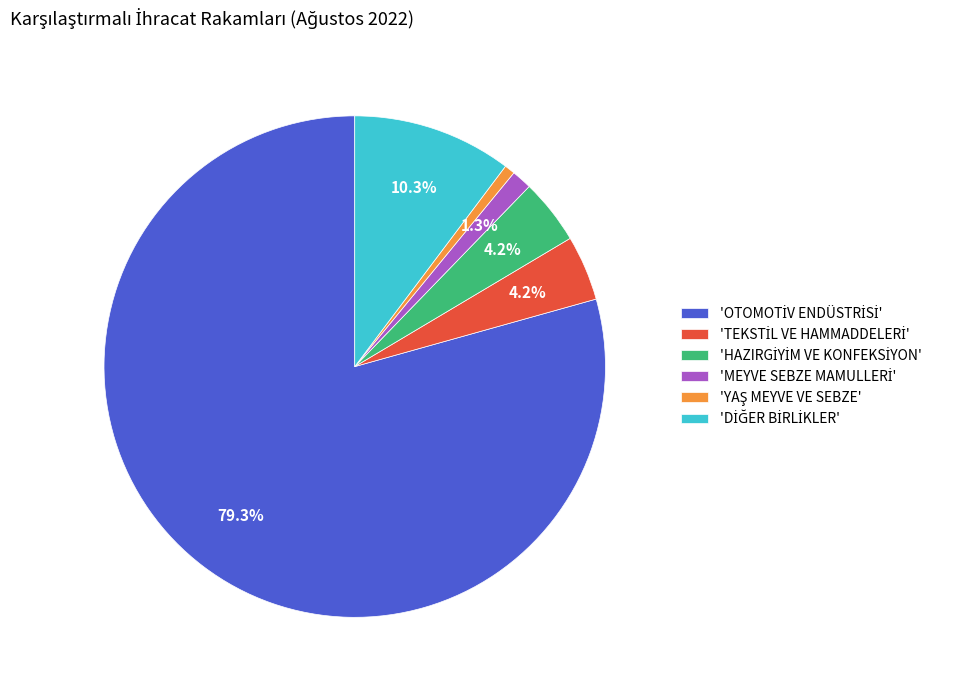

Does any single category account for the majority?

Yes